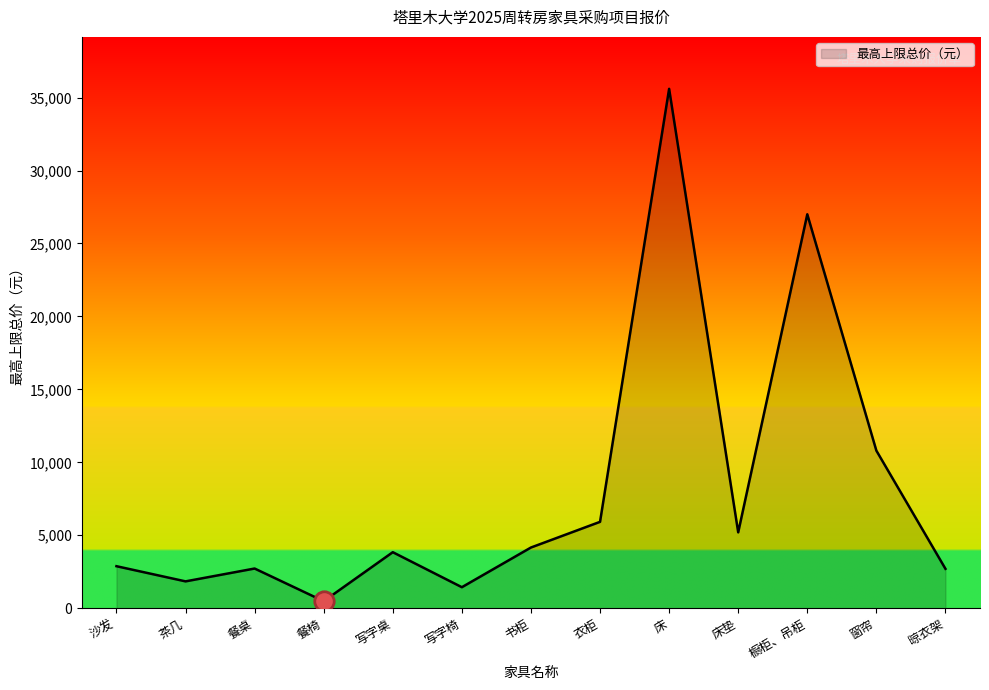

What is the difference between the maximum and second lowest values?

34160